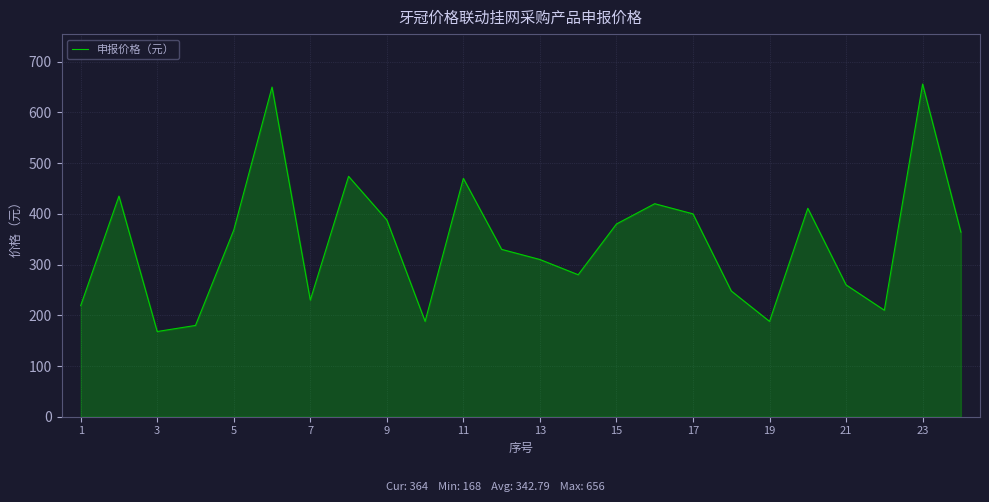

What is the difference between the maximum and minimum values?

488